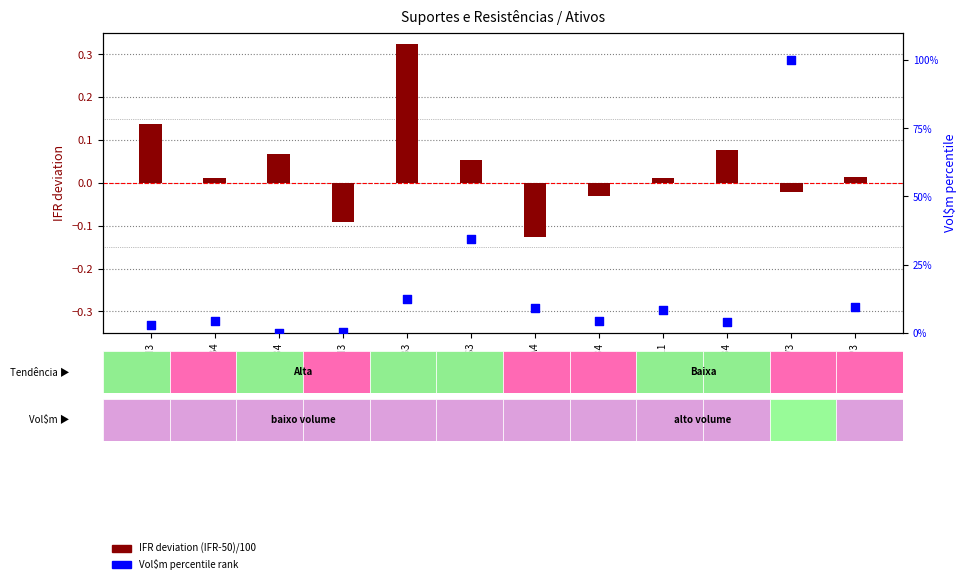

At which category is the sum across all series the highest?

ABEV3